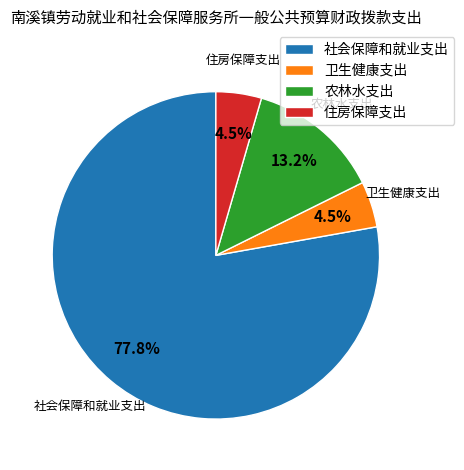

Between 社会保障和就业支出 and 住房保障支出, which is larger?

社会保障和就业支出